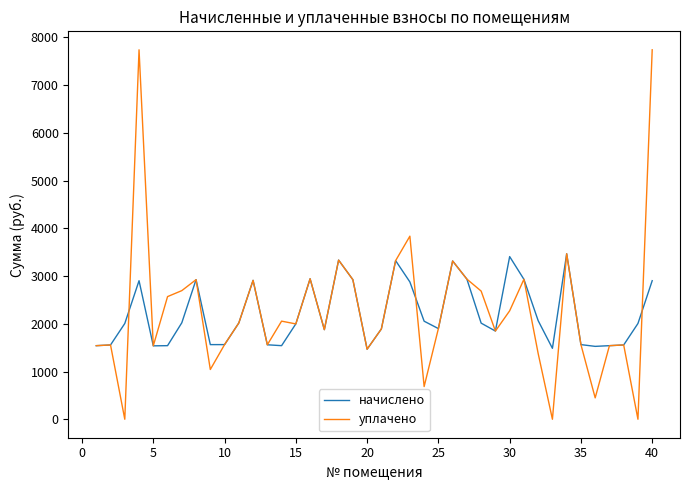

Rank the series by their maximum value, from highest to lowest.

уплачено, начислено